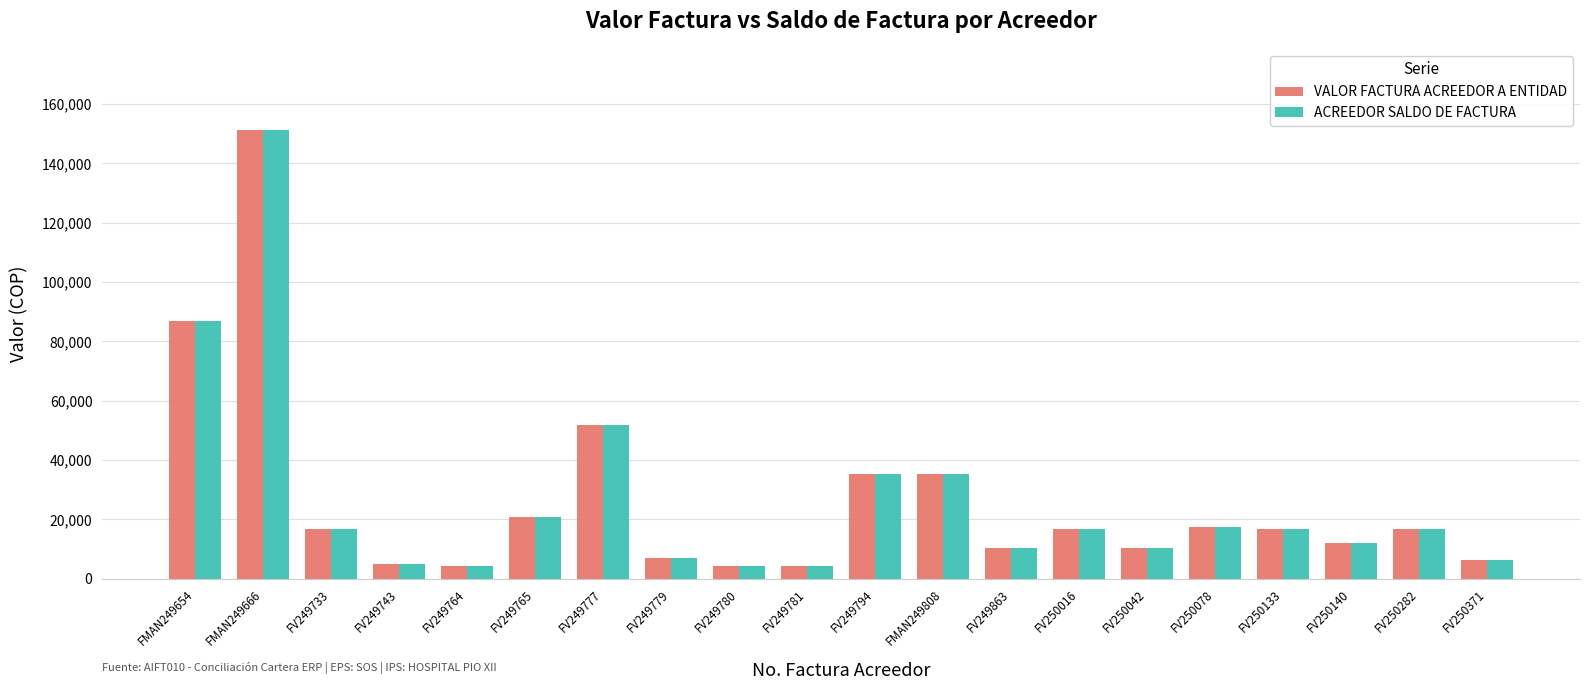

Is the value of ACREEDOR SALDO DE FACTURA at FMAN249808 greater than the value of VALOR FACTURA ACREEDOR A ENTIDAD at FMAN249654?

No